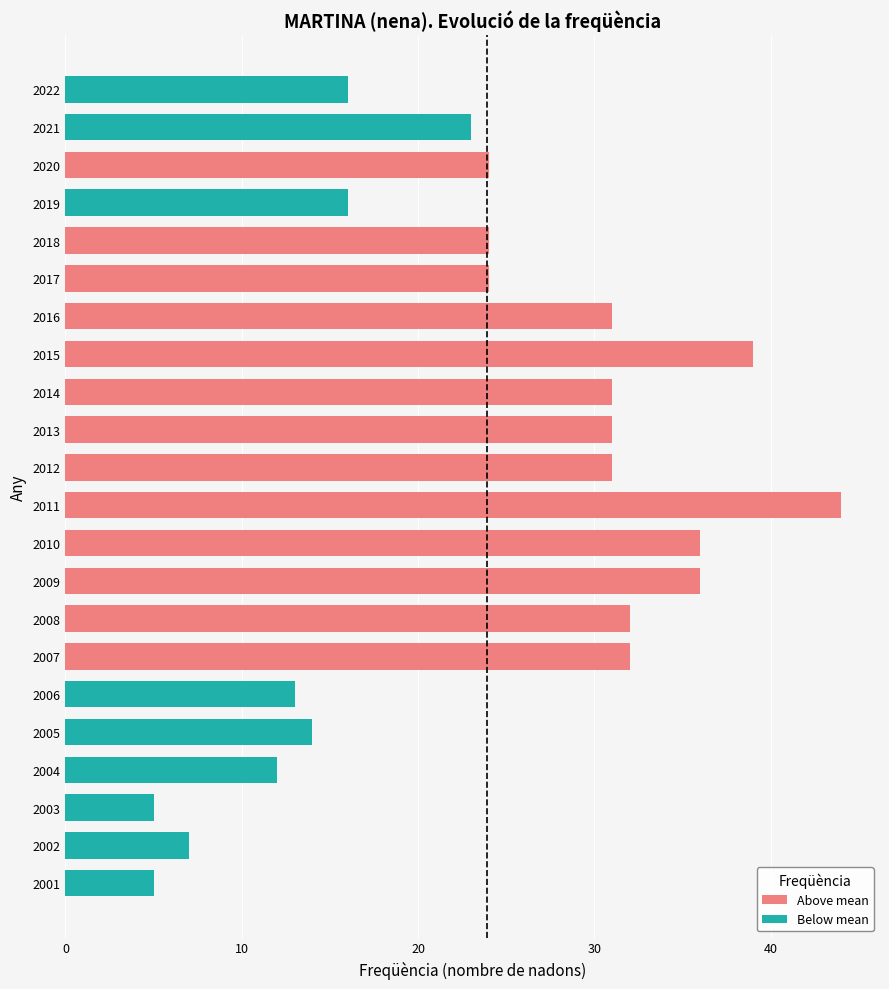

Does the chart contain any negative values?

No